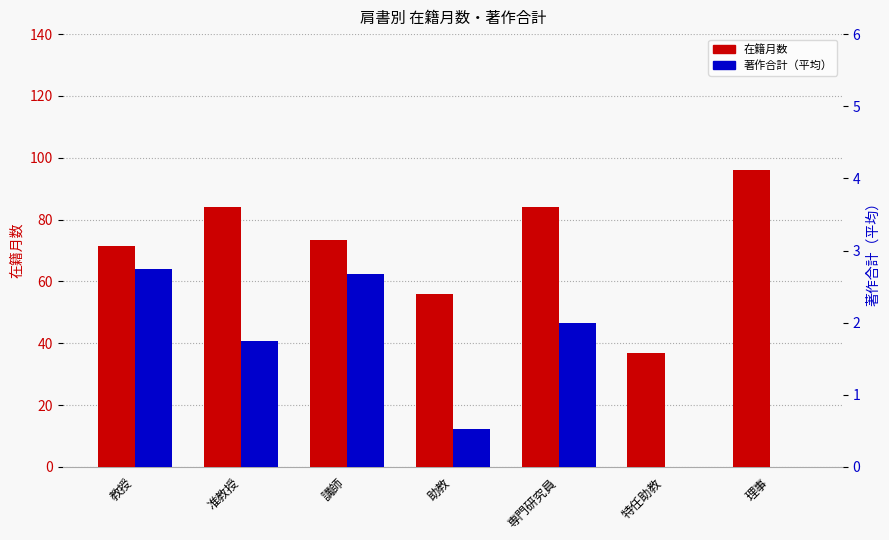

True or false: 在籍月数 has a value of 37.0 at 特任助教.

True